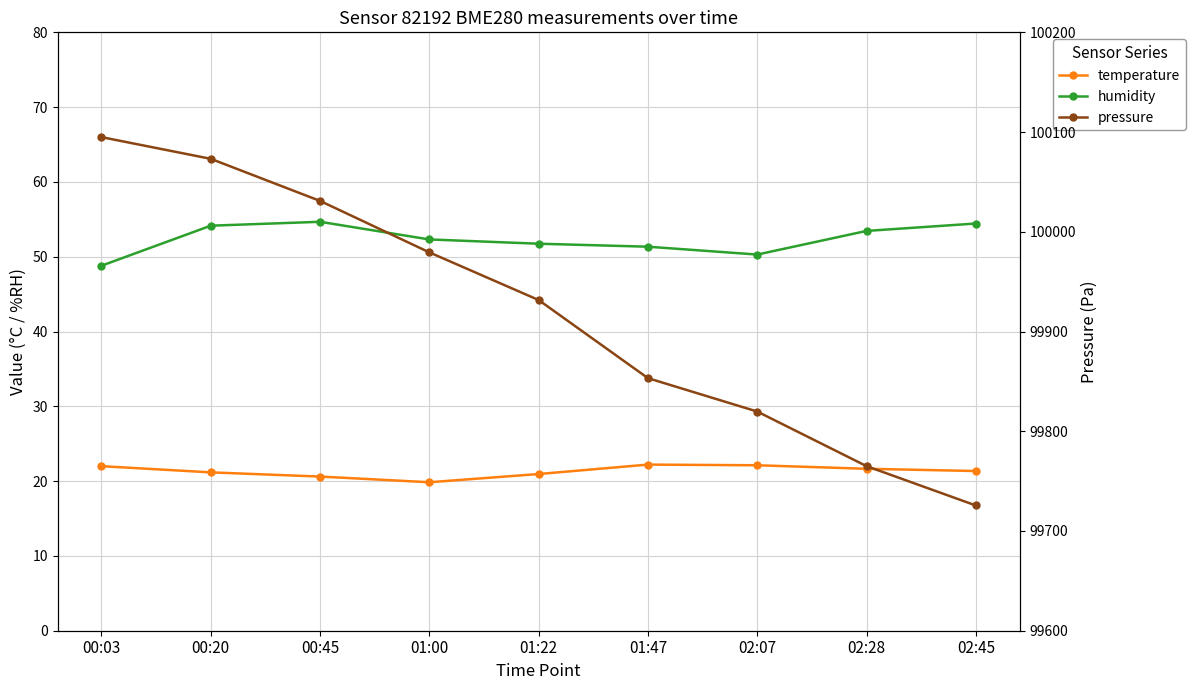

What is the total value across all series at 02:07?

99892.2